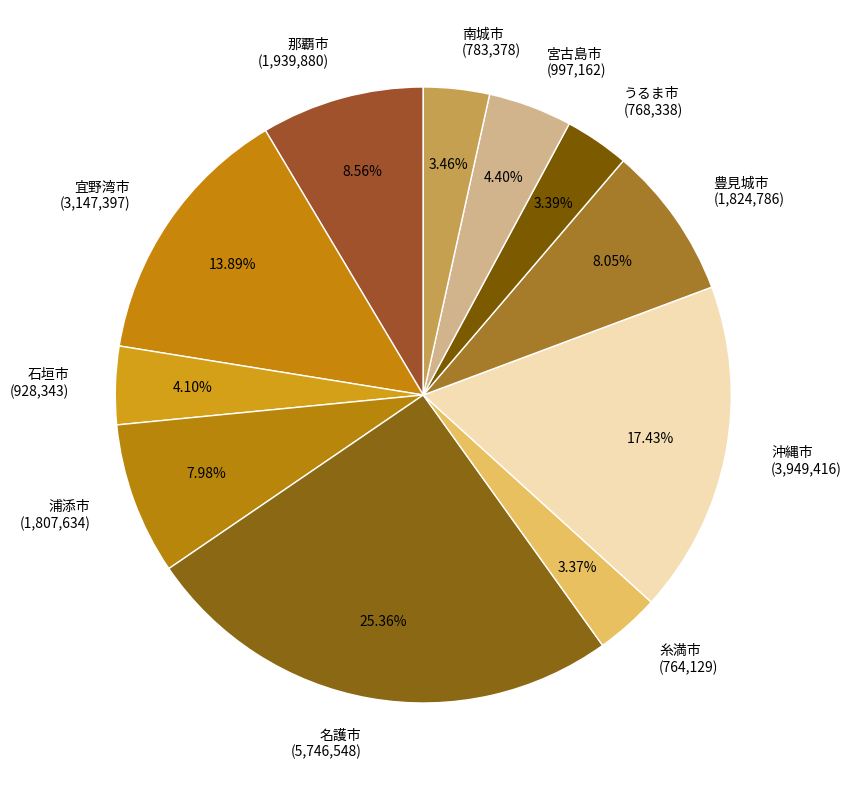

What percentage is the 南城市 slice, to the nearest percent?

3%